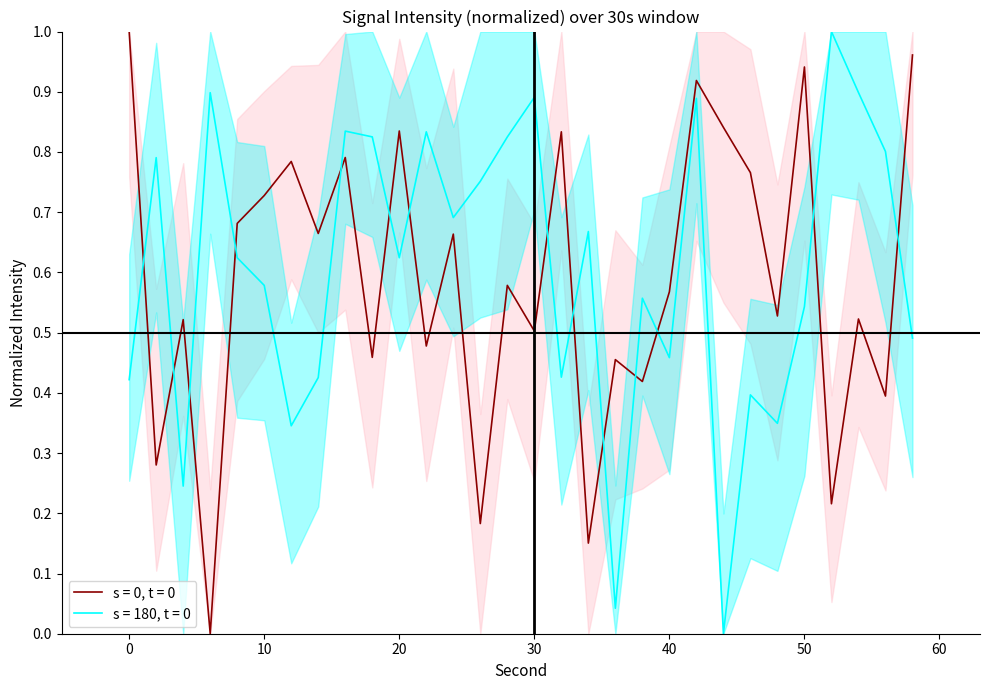

Between which two adjacent categories do s = 180, t = 0 and s = 0, t = 0 first intersect?

0 and 2